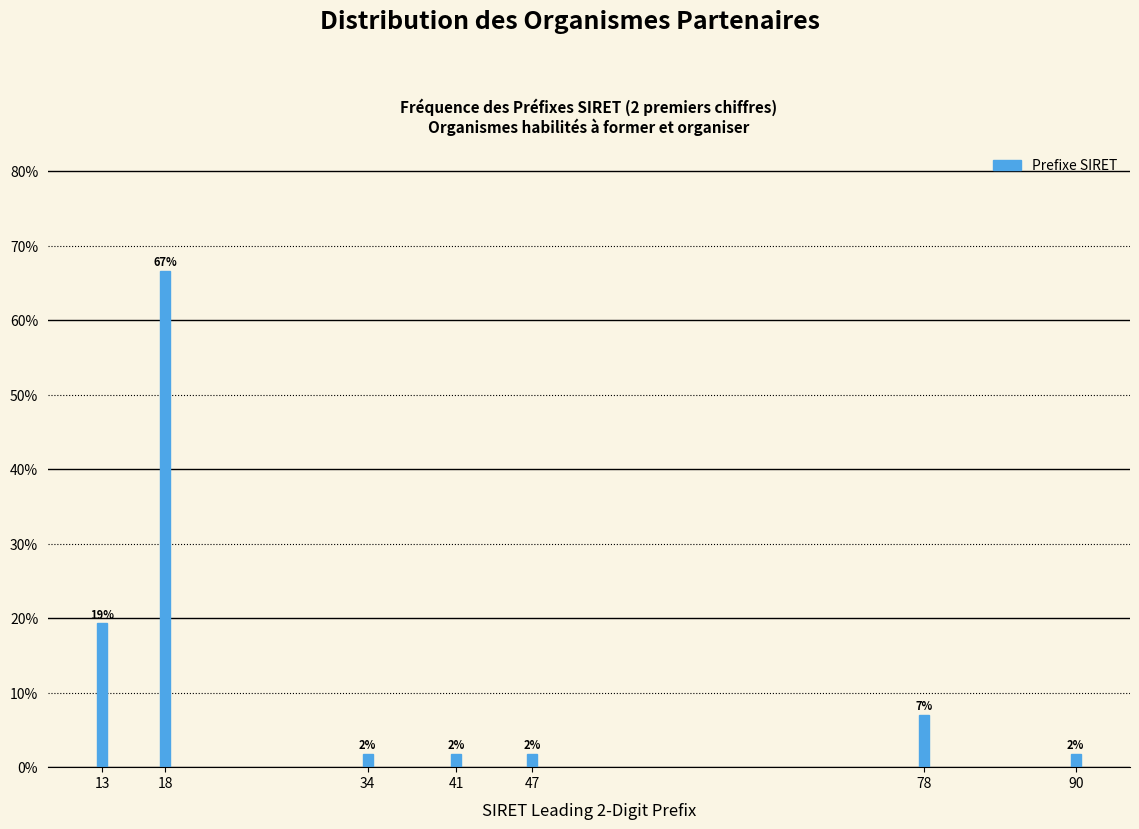

Does the chart contain any negative values?

No